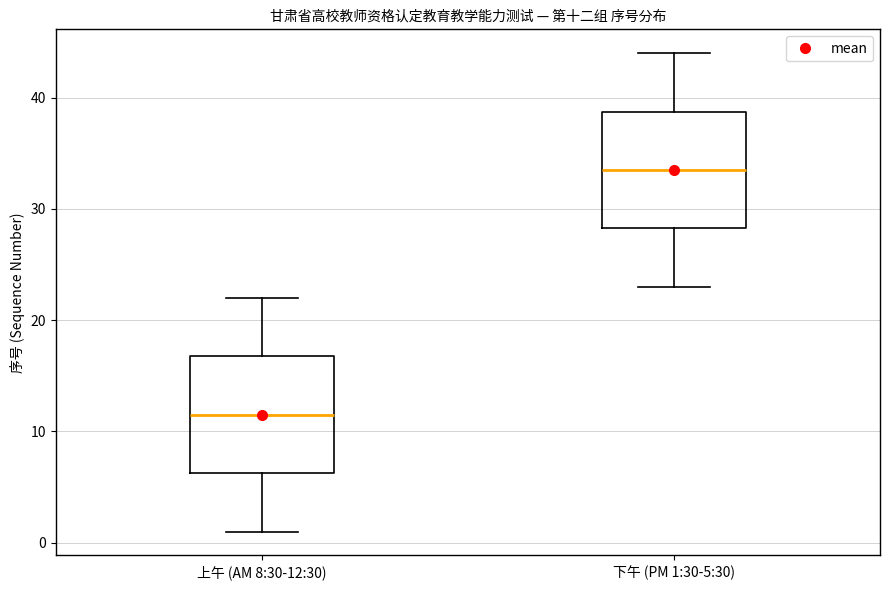

Where does the median line of the box for 下午 (PM 1:30-5:30) sit on the y-axis? The values are not printed on the chart, so give them approximately, as read against the axis.

34